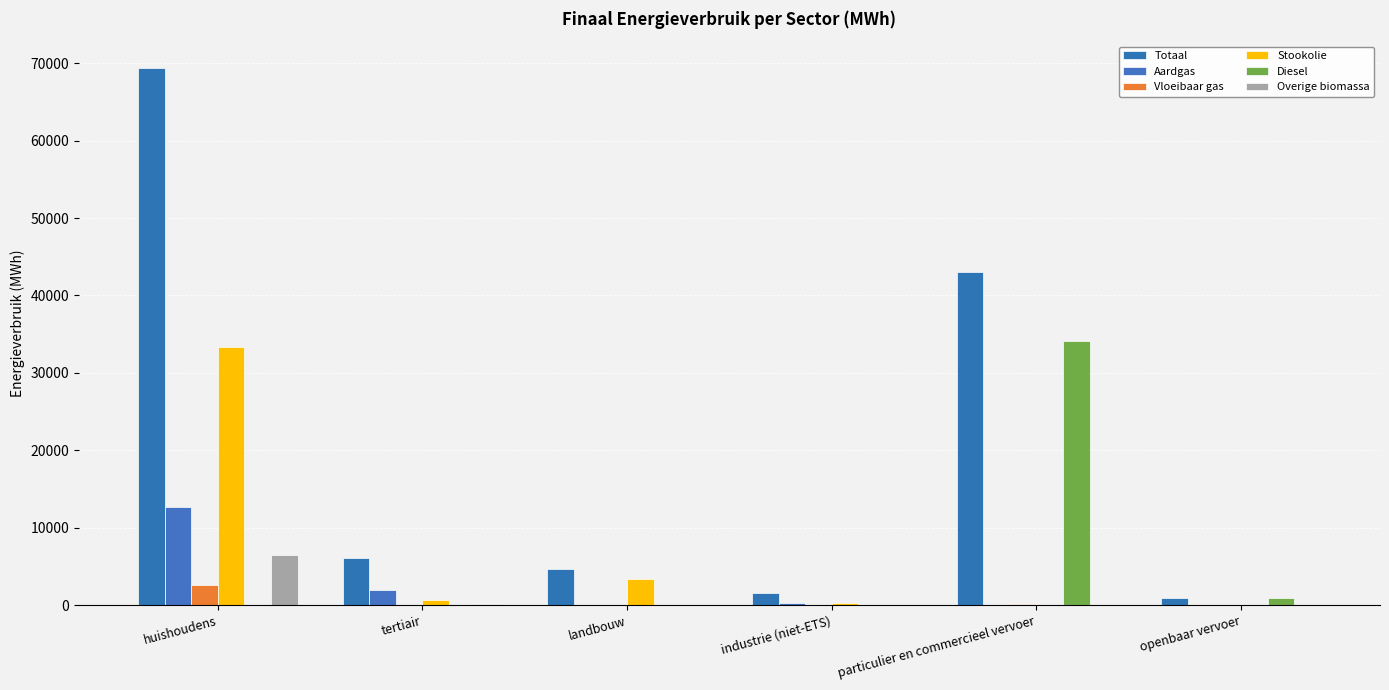

Are the bars grouped side by side (vs. stacked)?

Yes